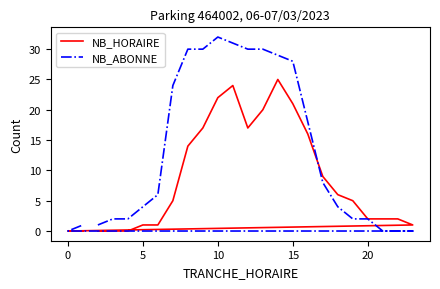

How many values in the NB_HORAIRE series are below 5?

11